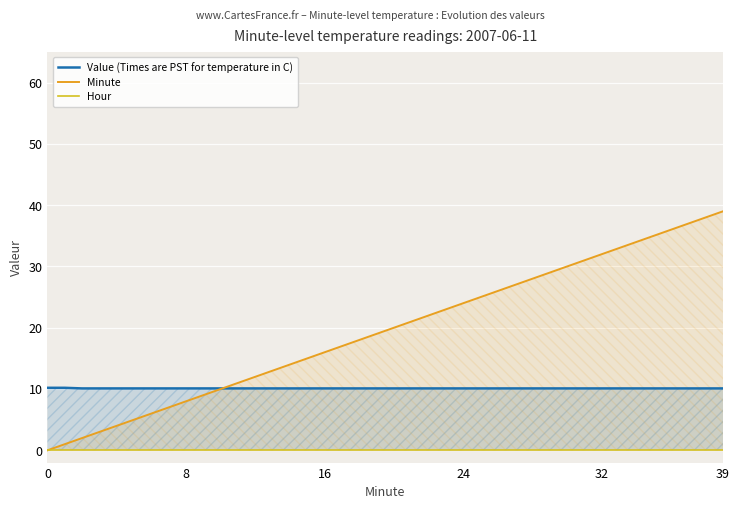

At how many categories does at least one series exceed 21?

18